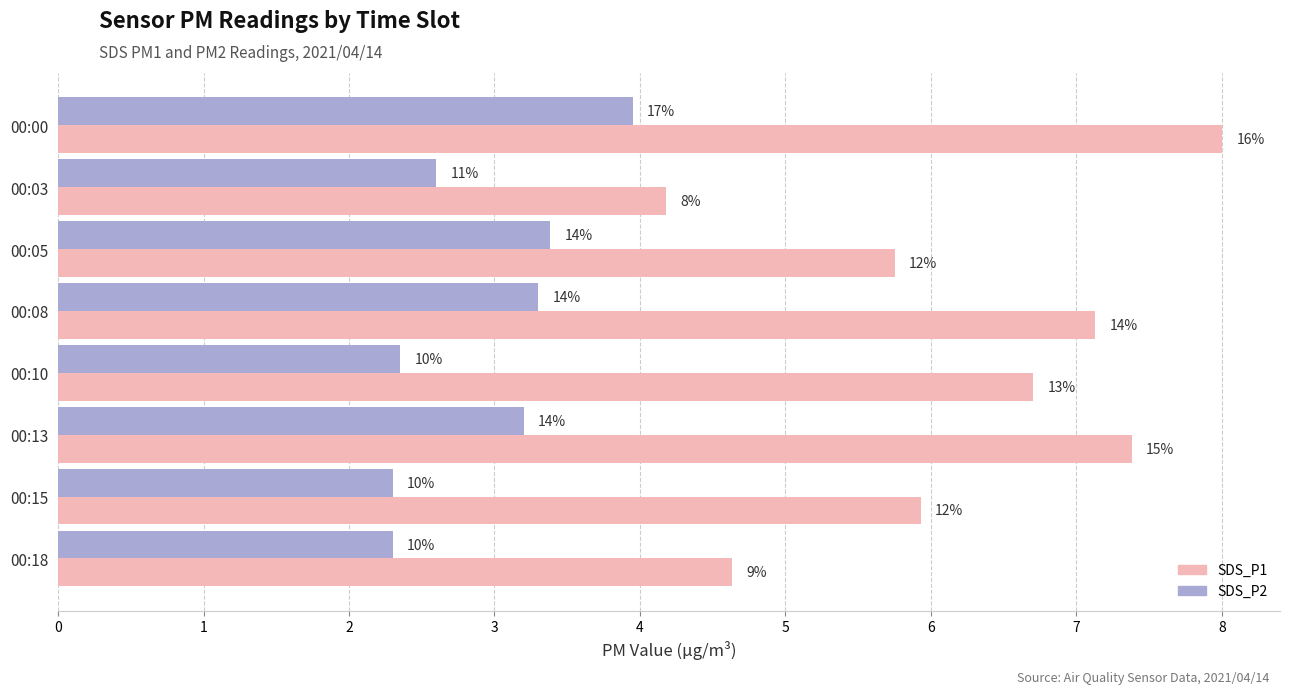

What are all the series names shown in the legend?

SDS_P1, SDS_P2